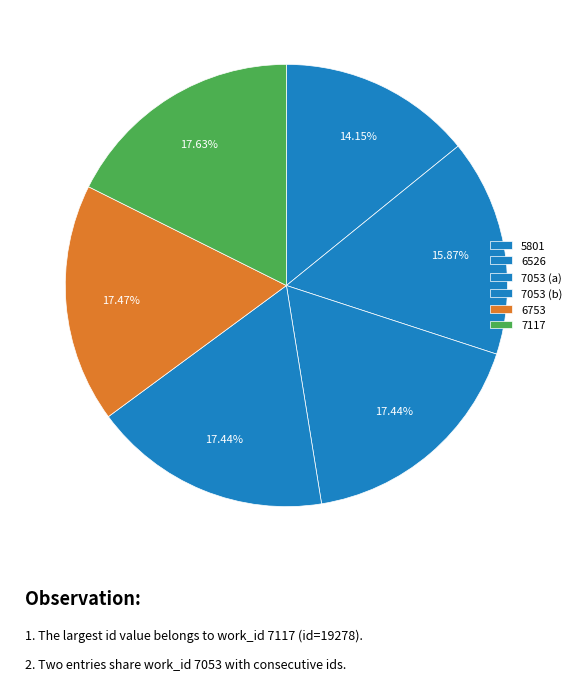

What is the largest slice in the pie chart?

7117